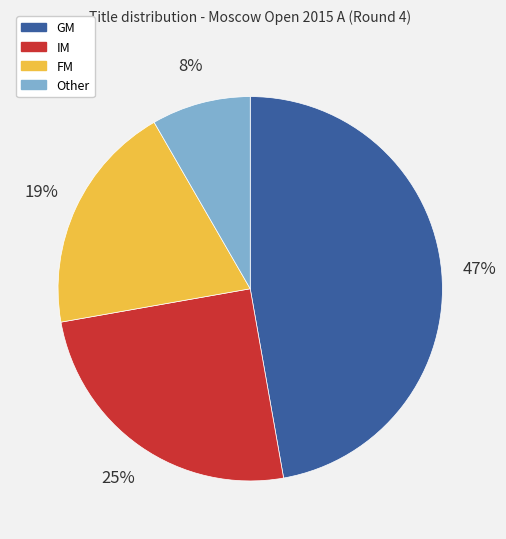

Is there any slice that represents more than half of the pie?

No